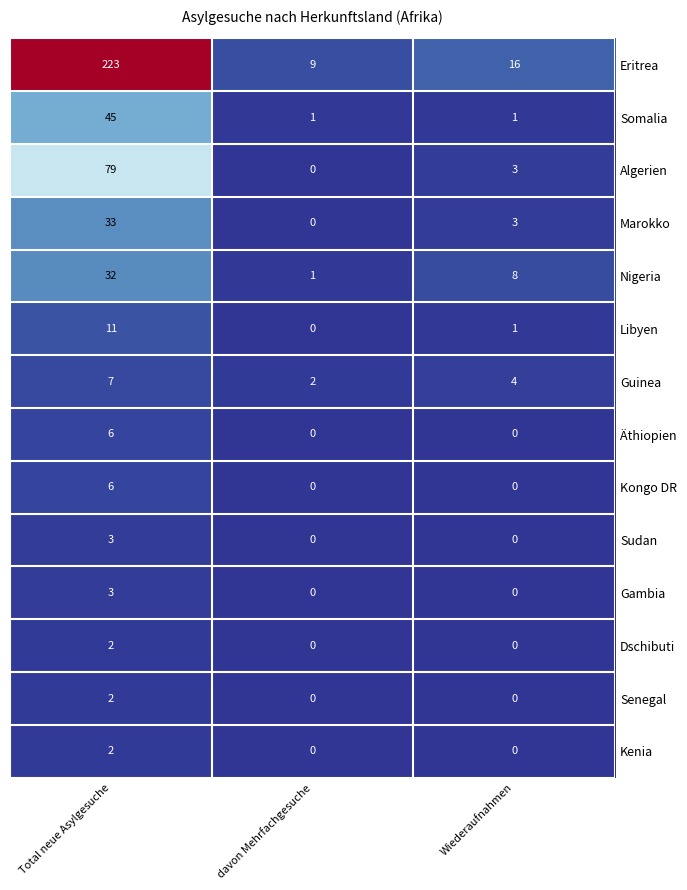

Which category has the highest value across all series?

Total neue Asylgesuche